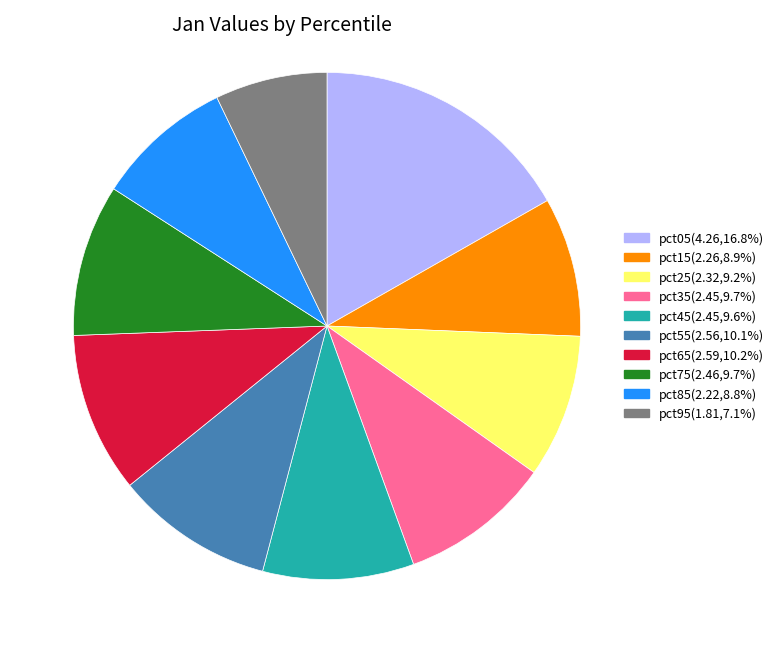

Is there a majority slice in this chart?

No